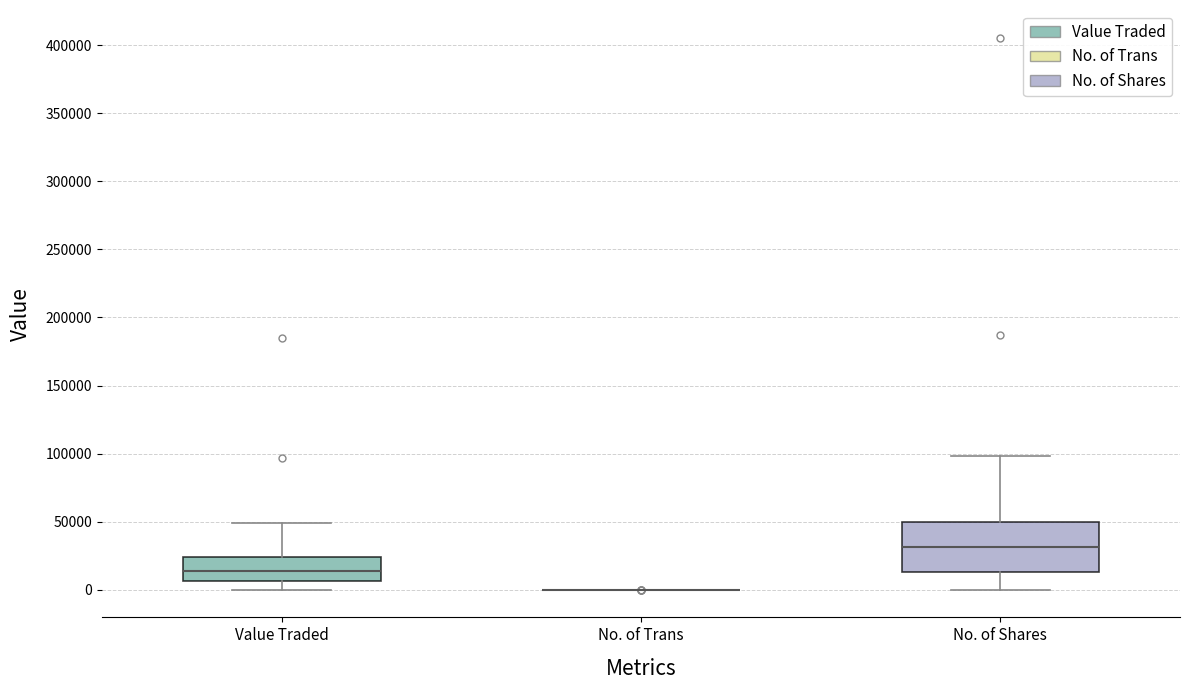

Reading left to right, read every box against the y-axis: the position of its median line, the range the box covers, and the ends of its whiskers. The values are not printed on the chart, so give them approximately, as read against the axis.

Value Traded: median 15000, box 5000 to 25000, whiskers 0 to 50000
No. of Trans: box collapsed to a line at 0, whiskers 0 to 0
No. of Shares: median 30000, box 15000 to 50000, whiskers 0 to 100000